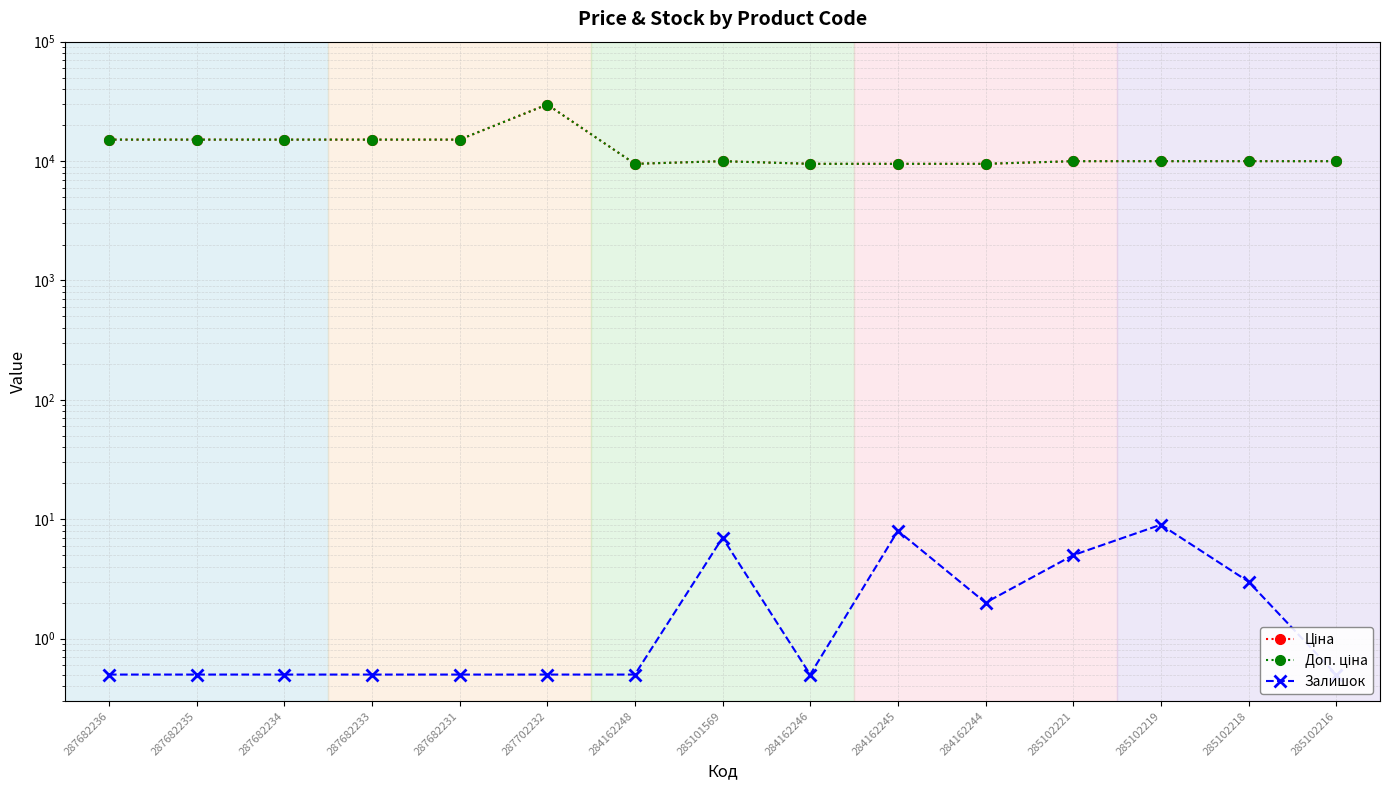

What is the sum of all Доп. ціна values?

193142.5